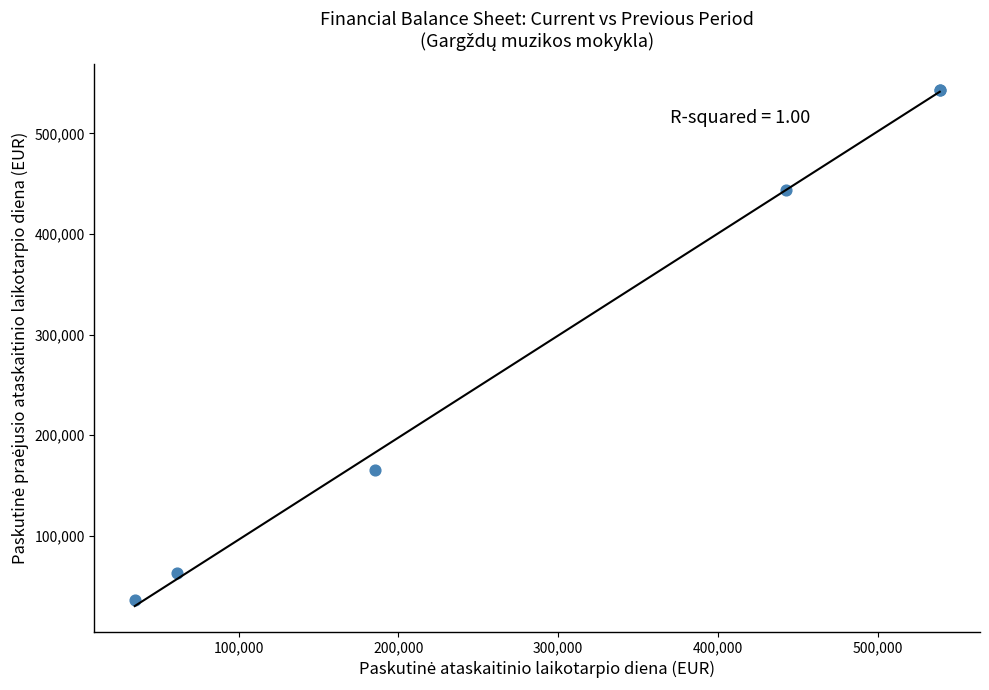

What Y value in the scatter plot is closest to 289959?

165351.0